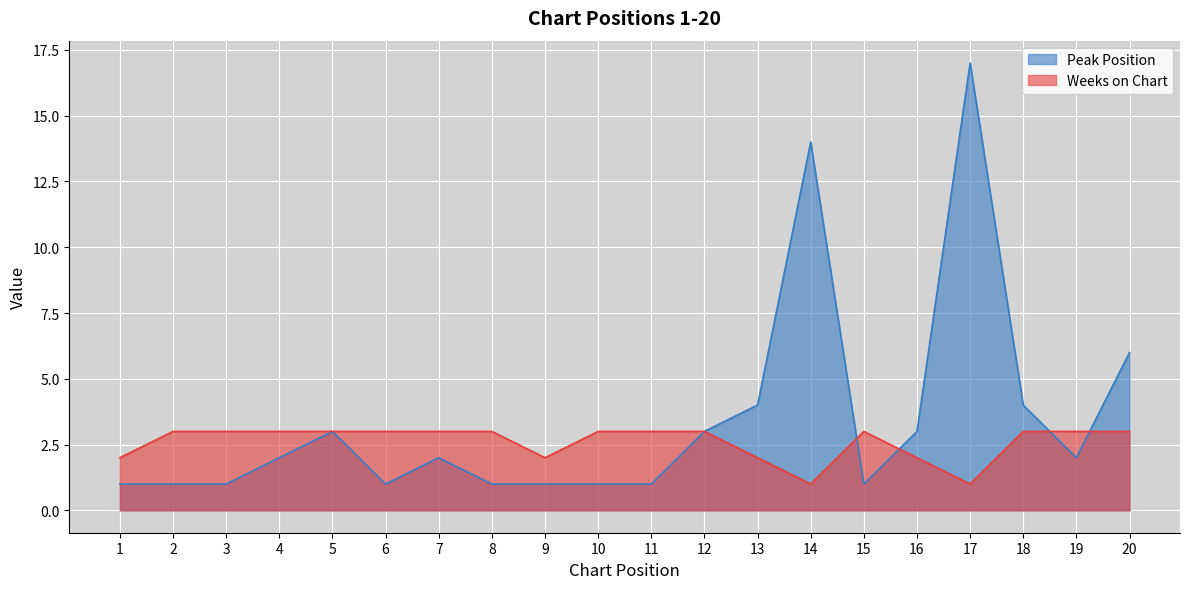

The Peak Position series shows 1 at 10. True or false?

True